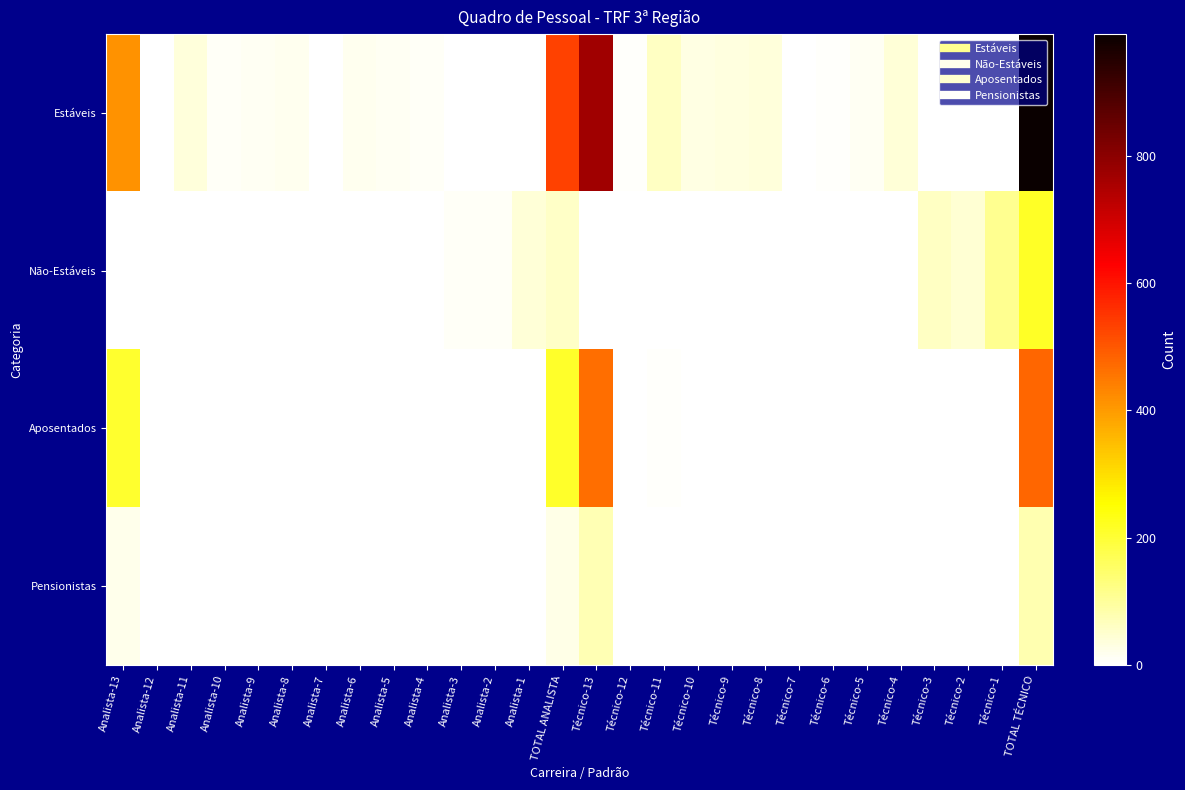

Between Analista-7 and Técnico-2, which series saw the biggest shift?

Não-Estáveis